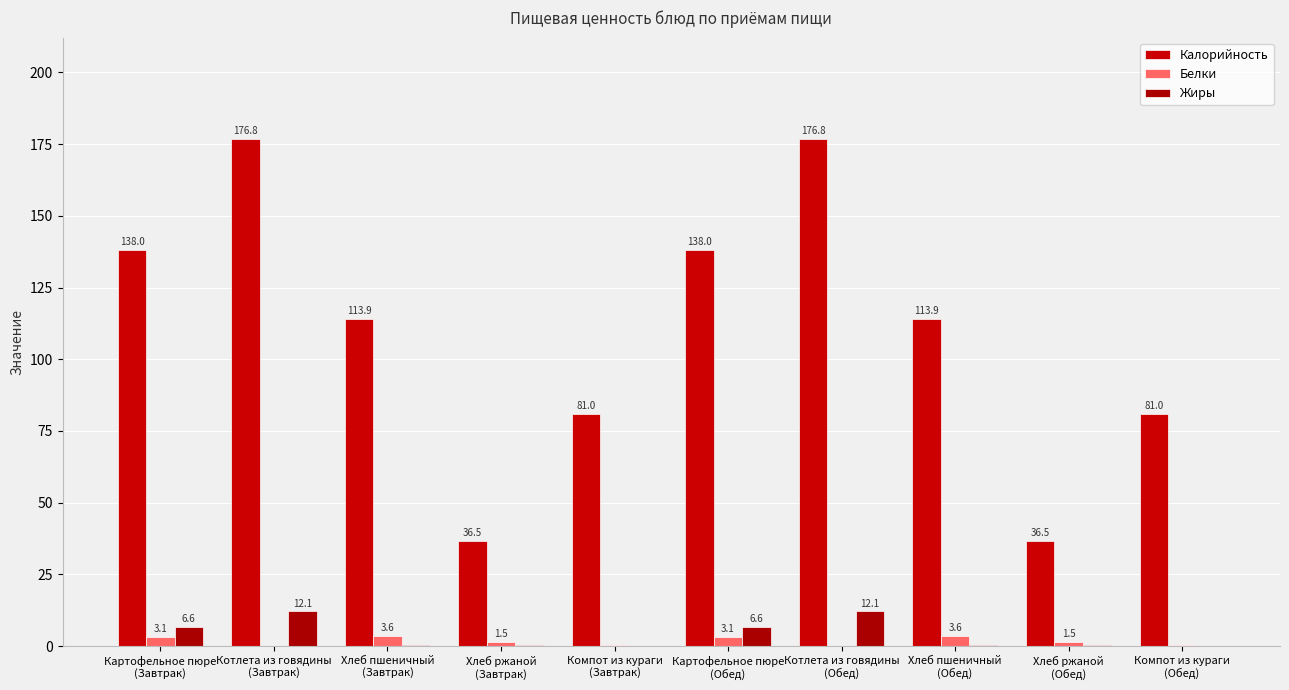

Which series has the largest total across all categories?

Калорийность